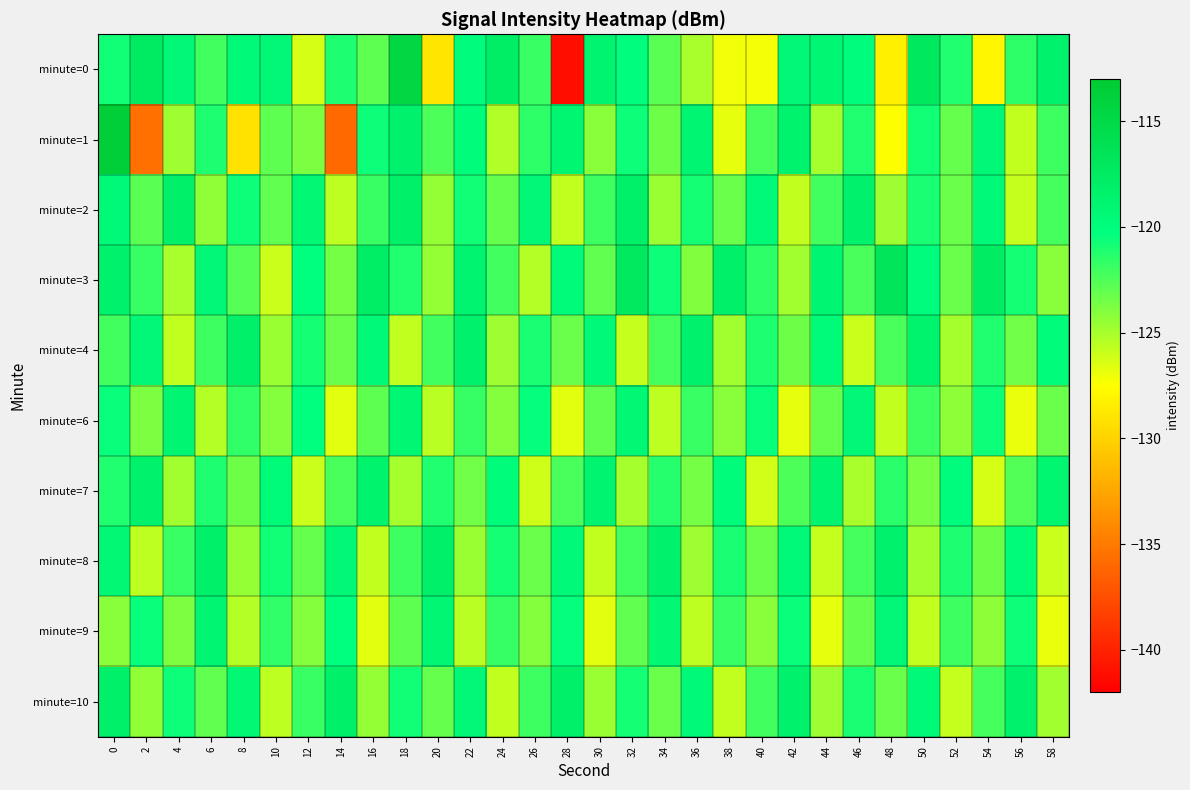

Which has a higher value, 14 or 36?

14